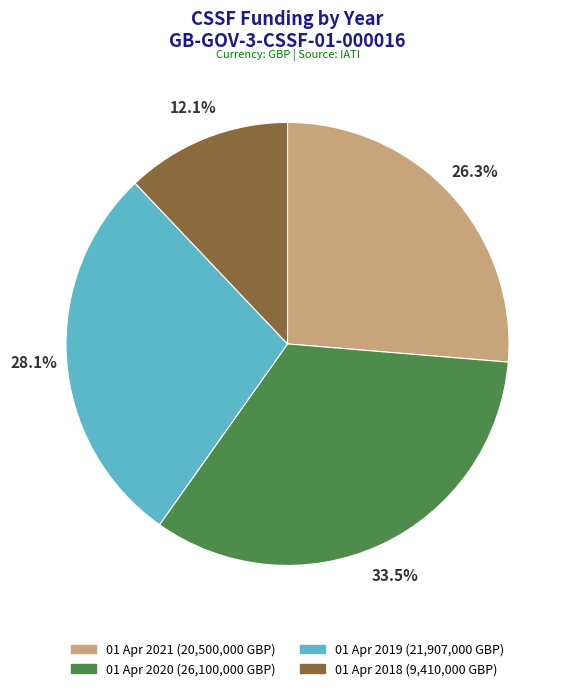

Which has a higher value, 01 Apr 2021 or 01 Apr 2020?

01 Apr 2020